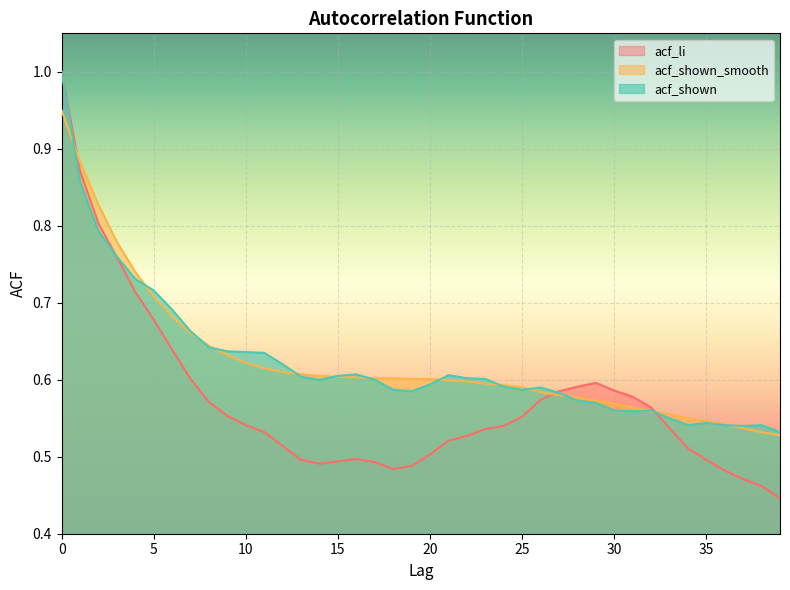

Where is the first local minimum for acf_li?

14